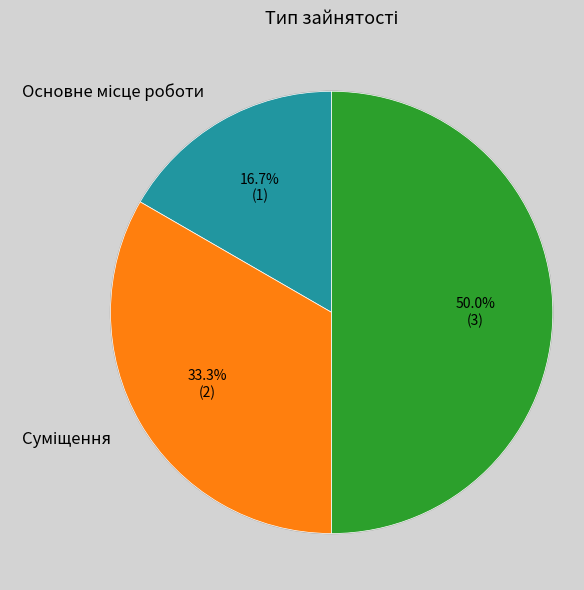

The Суміщення slice represents 33% of the pie. True or false?

True